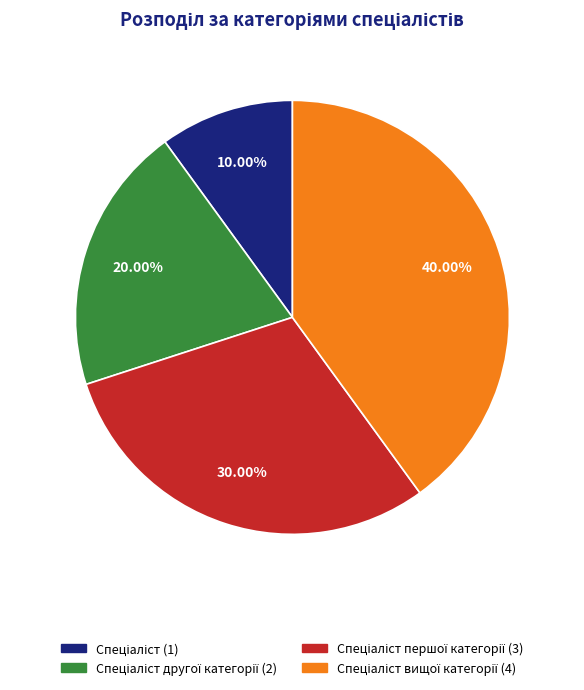

To the nearest percent, what is the difference between the largest and smallest slice percentages?

30%